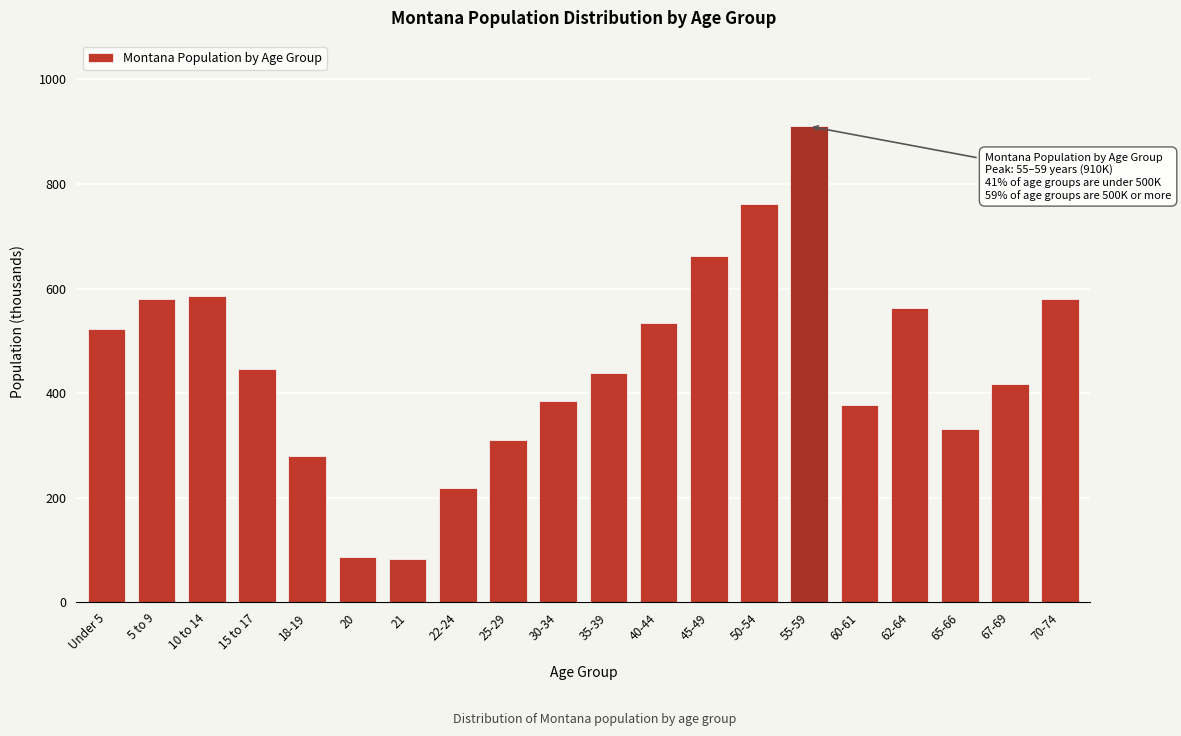

At which category does the chart reach its peak across all series?

55-59